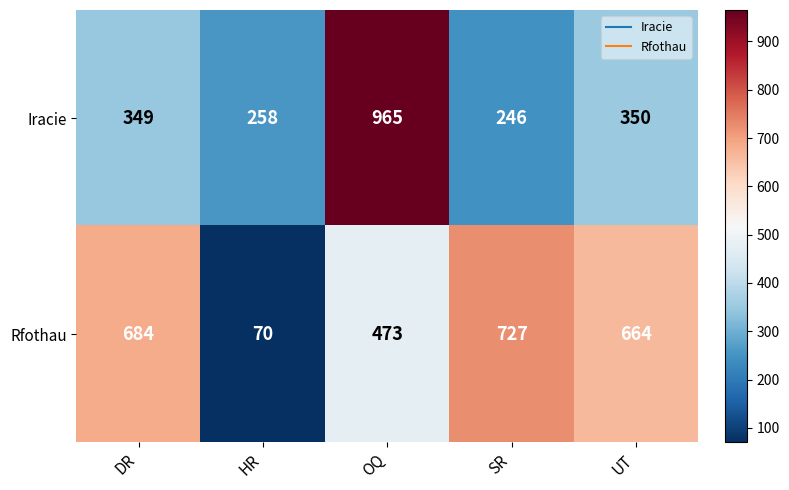

How many data points does each series have?

5